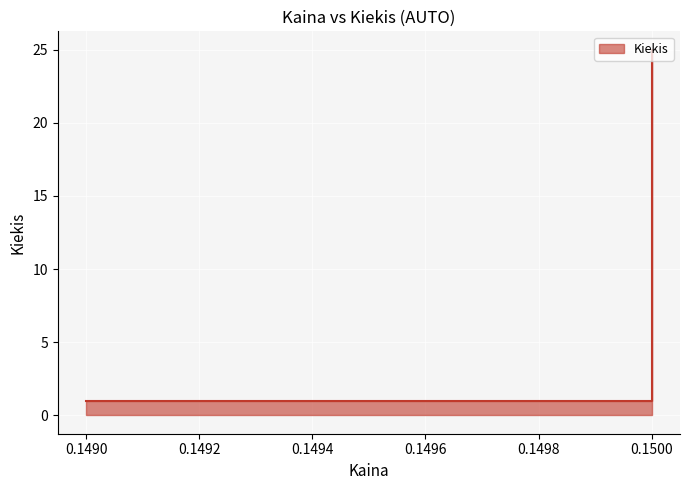

How many data points are above 1?

1